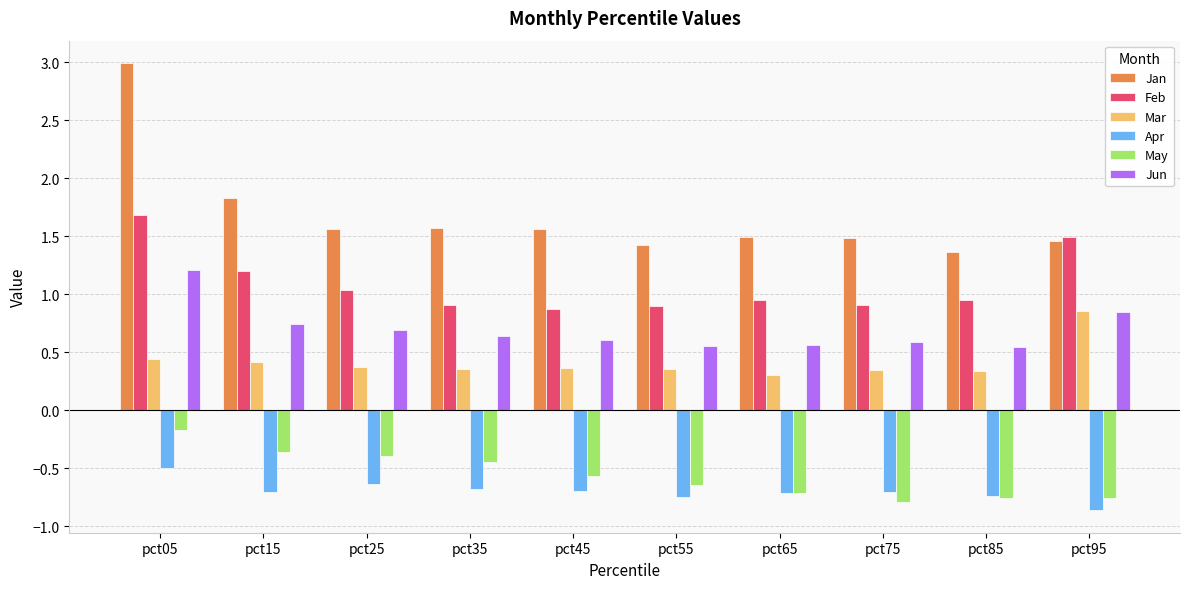

What are all the series names shown in the legend?

Jan, Feb, Mar, Apr, May, Jun